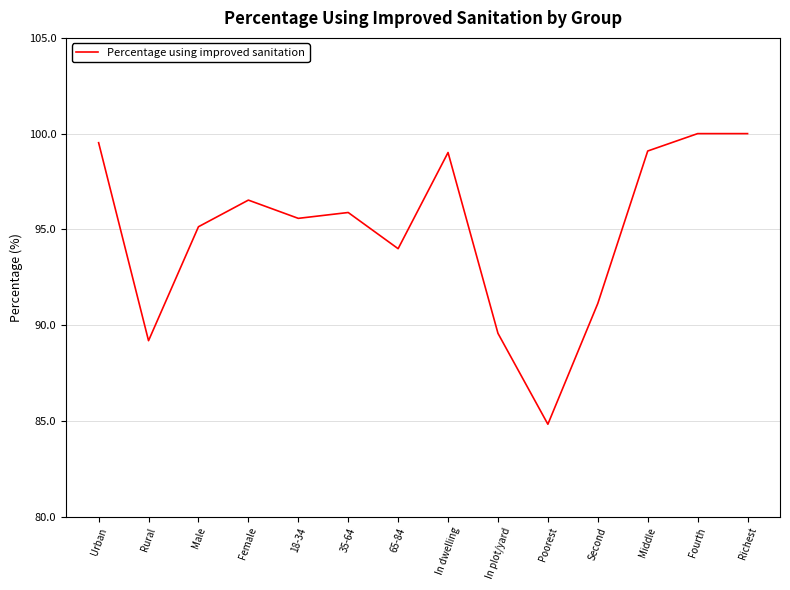

True or false: there are more than 2 points higher than both neighbors.

True